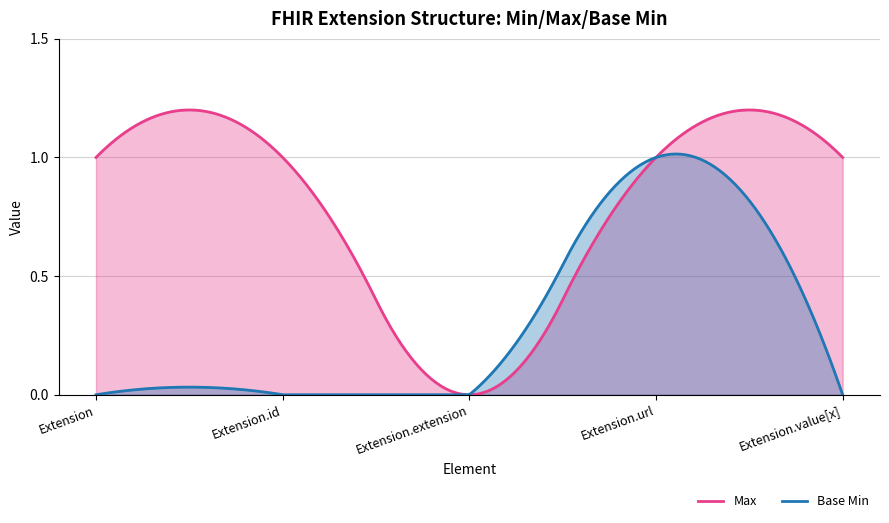

In Base Min, how many points are higher than both neighbors (excluding endpoints)?

1